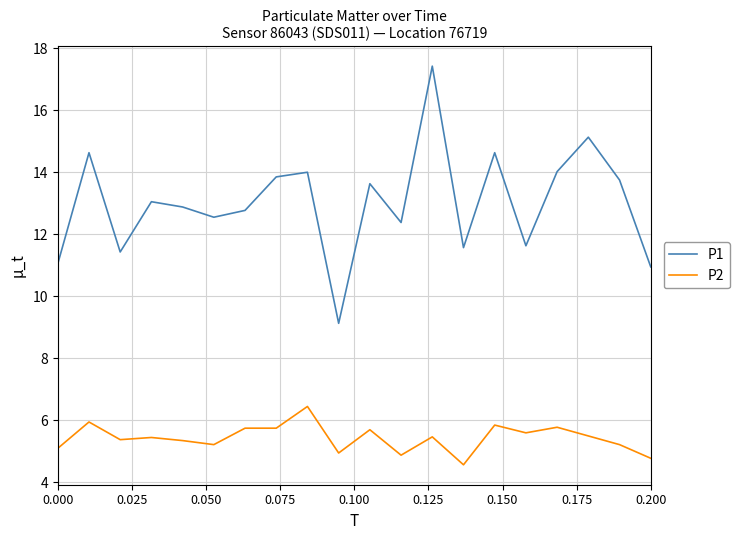

How many values in the P1 series exceed 13?

10